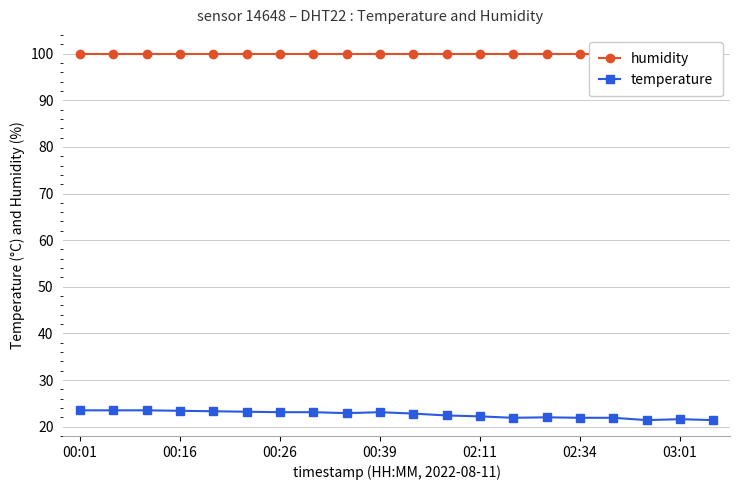

Is it true that temperature equals 6.4 at 00:39?

False